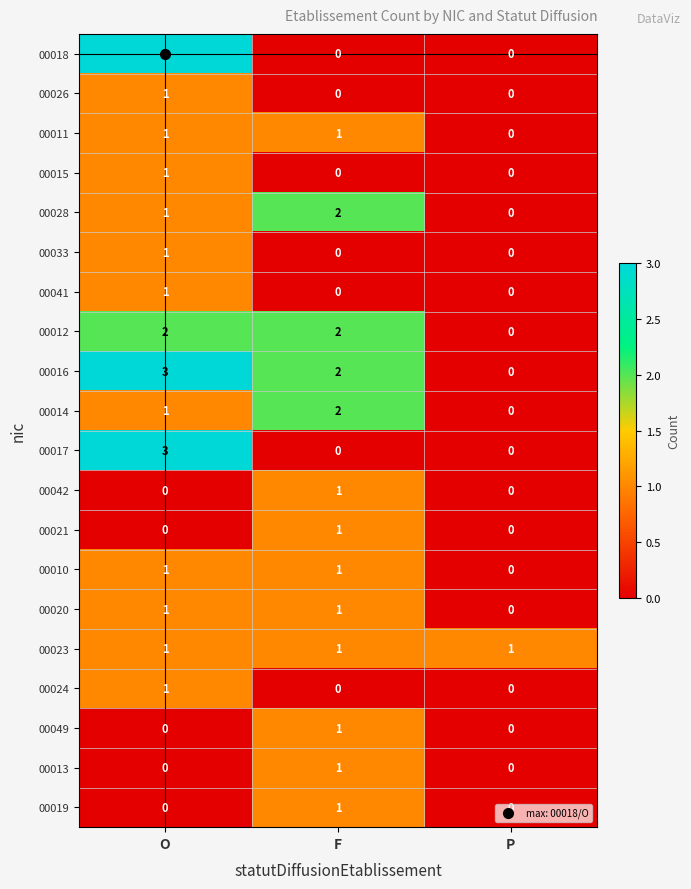

Count the 00021 values in the range 0 to 1.

3